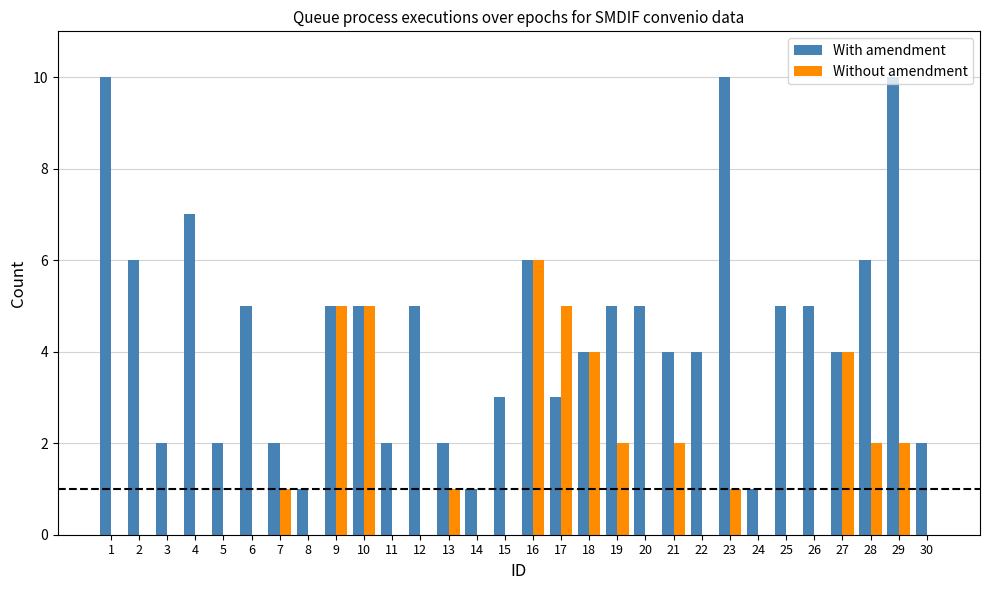

Where does the With amendment series first go above 5?

1